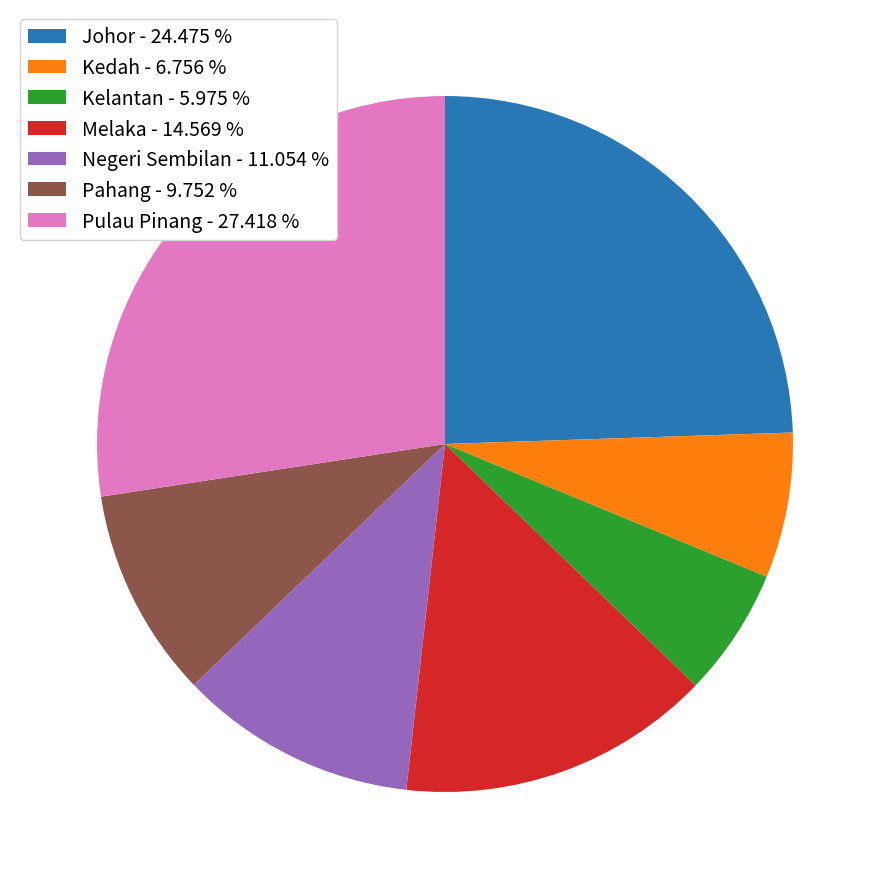

Combined, do Melaka - 14.569 % and Kelantan - 5.975 % account for over 50%?

No